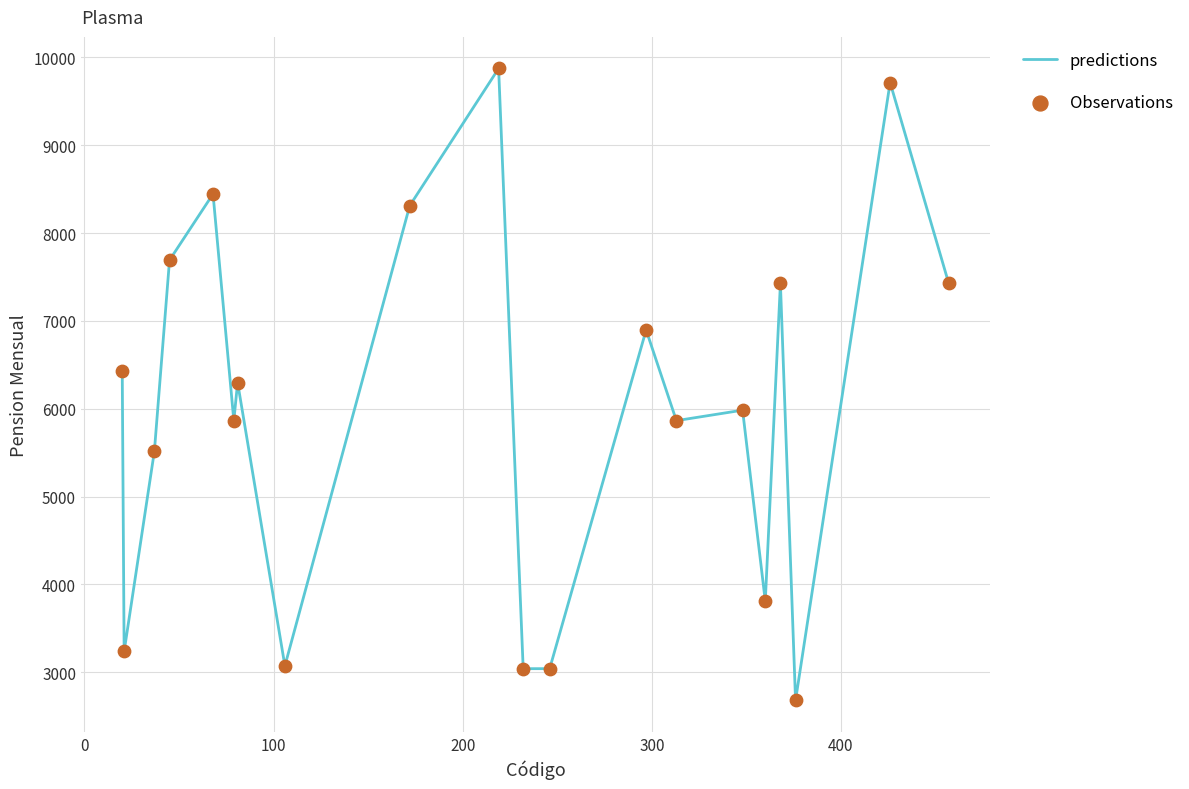

What is the difference between the maximum and minimum values?

7195.1